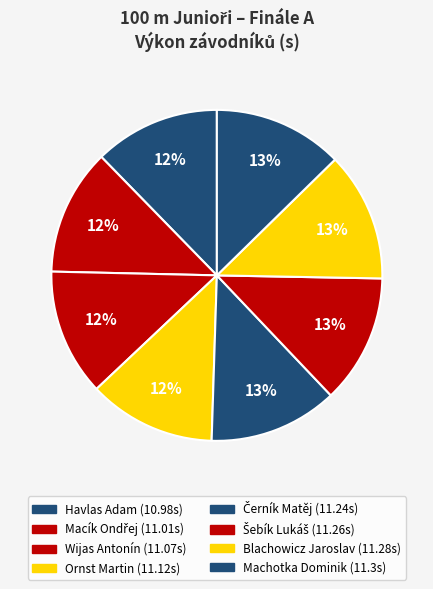

Is Blachowicz Jaroslav the majority of the pie?

No